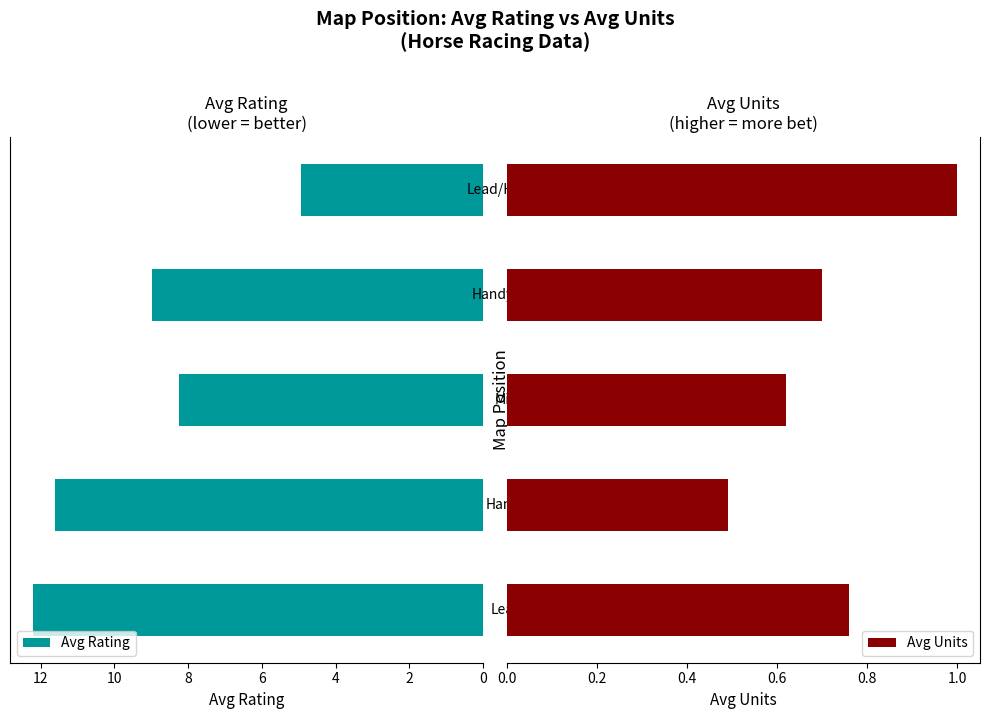

What is the difference between the maximum and minimum values in the Avg Units series?

0.5